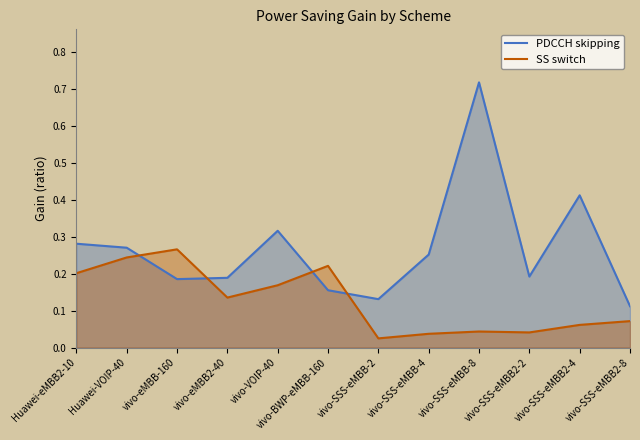

After their last crossing, which series has the higher values: SS switch or PDCCH skipping?

PDCCH skipping